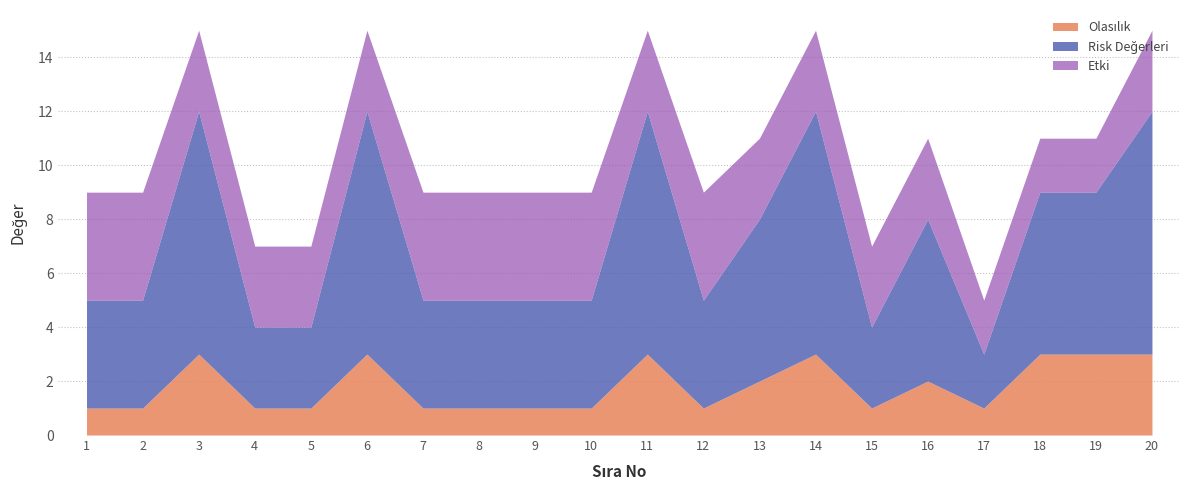

Is the value of Olasılık at 10 greater than the value of Etki at 2?

No